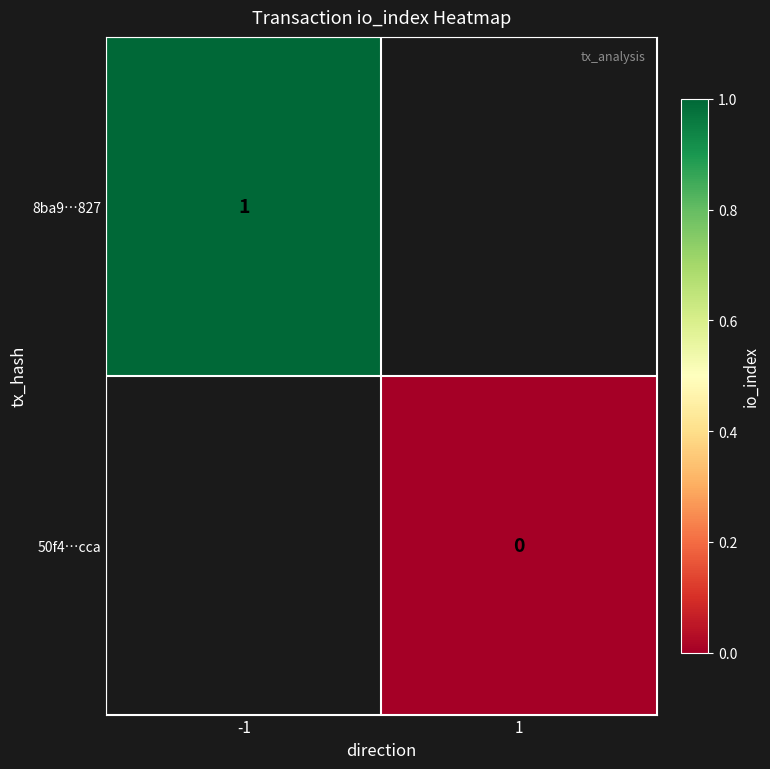

The 8ba9…827 series shows 1 at -1. True or false?

True